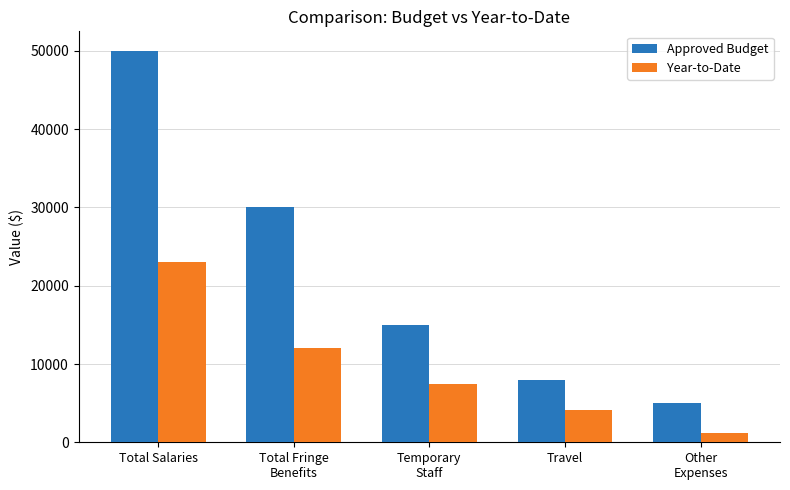

Is it true that Year-to-Date equals 7500 at Temporary
Staff?

True